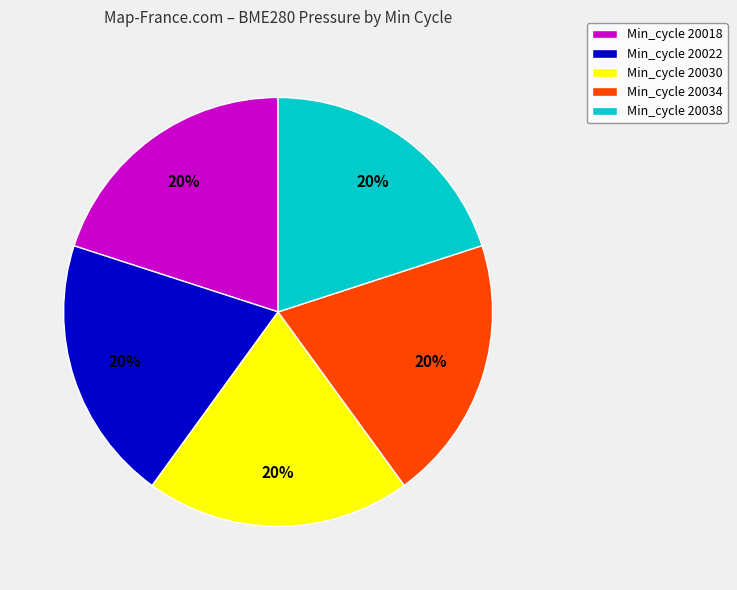

True or false: Min_cycle 20034 accounts for 31% of the total.

False